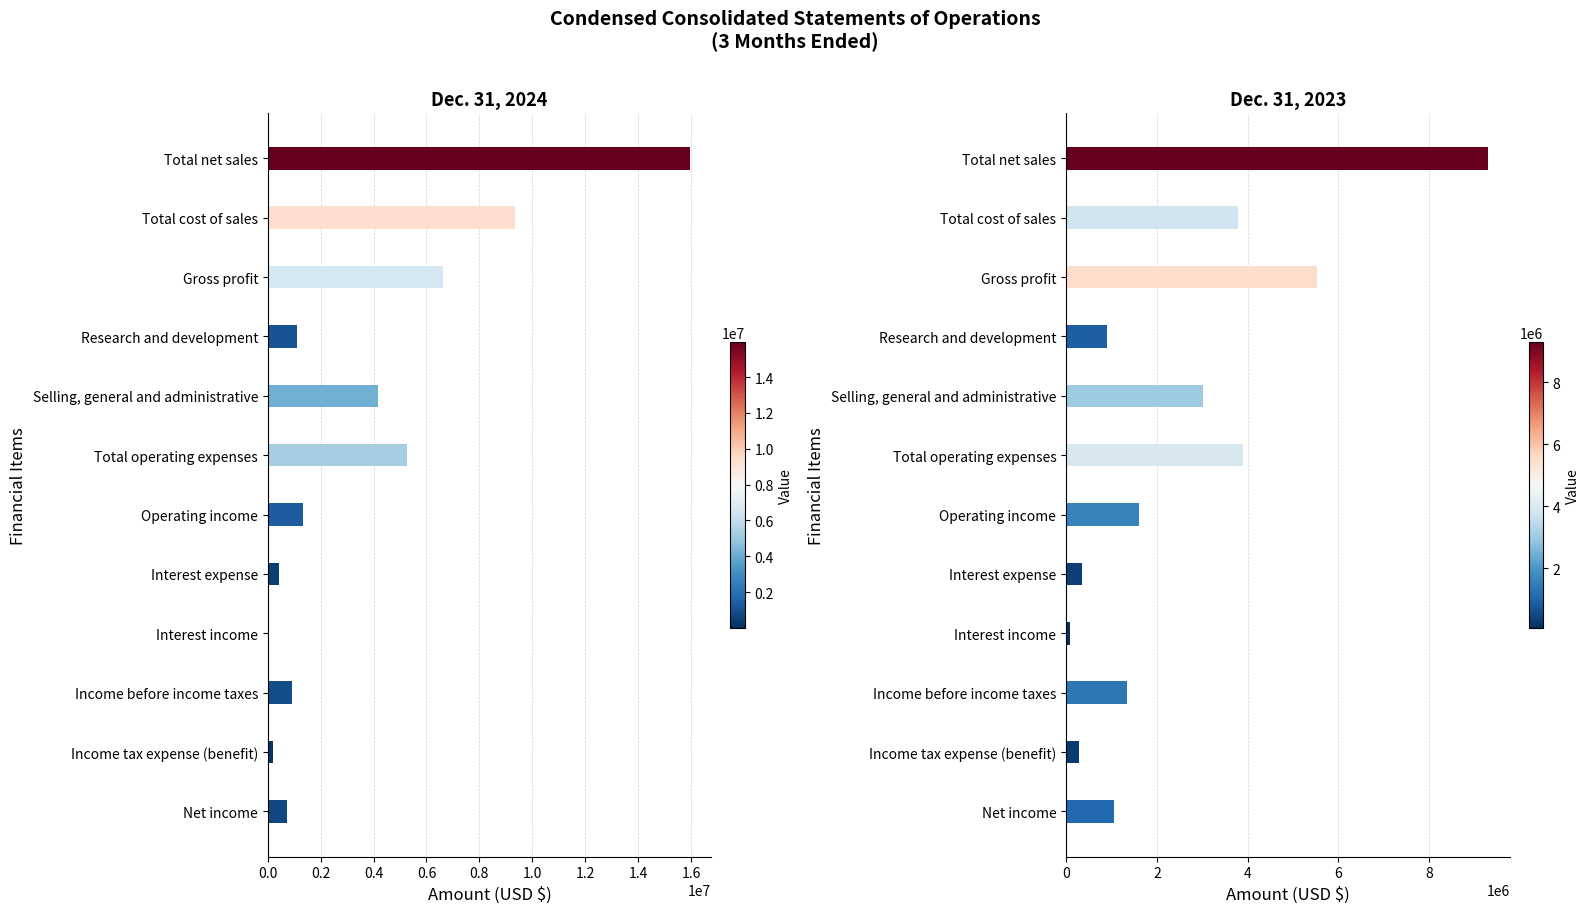

How many values in the Dec. 31, 2023 series exceed 1615199?

5